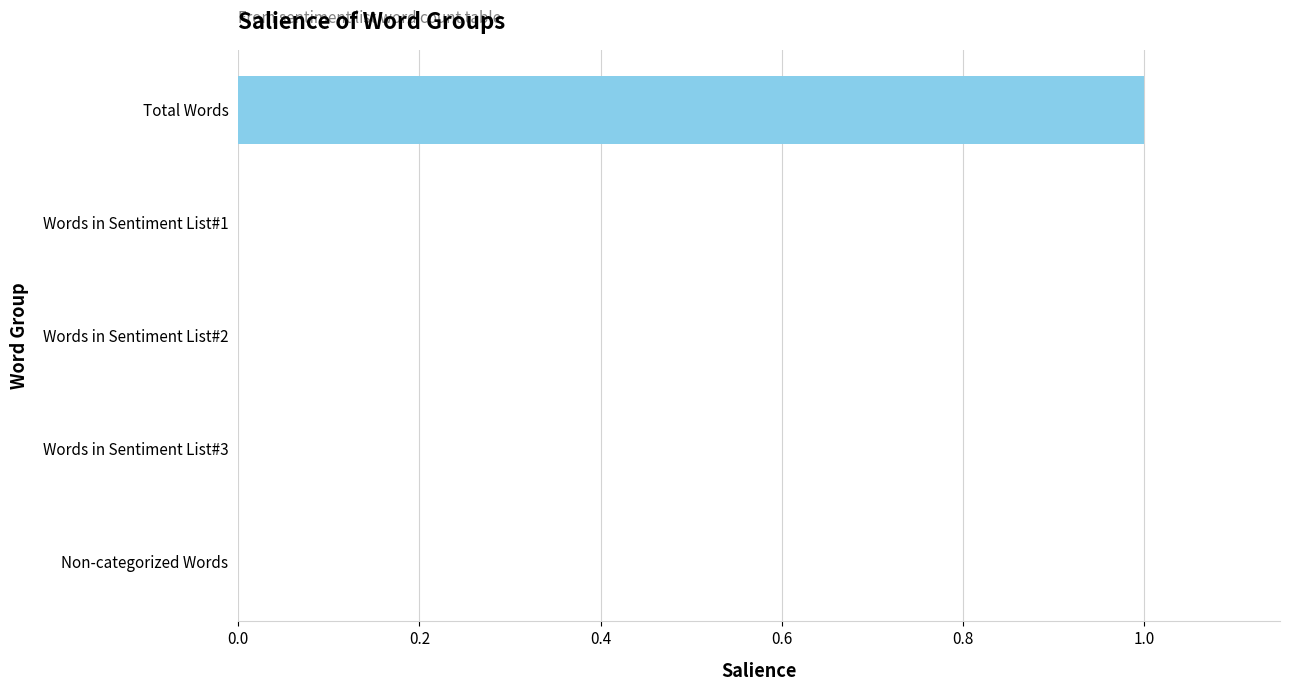

What is the sum of all values?

1